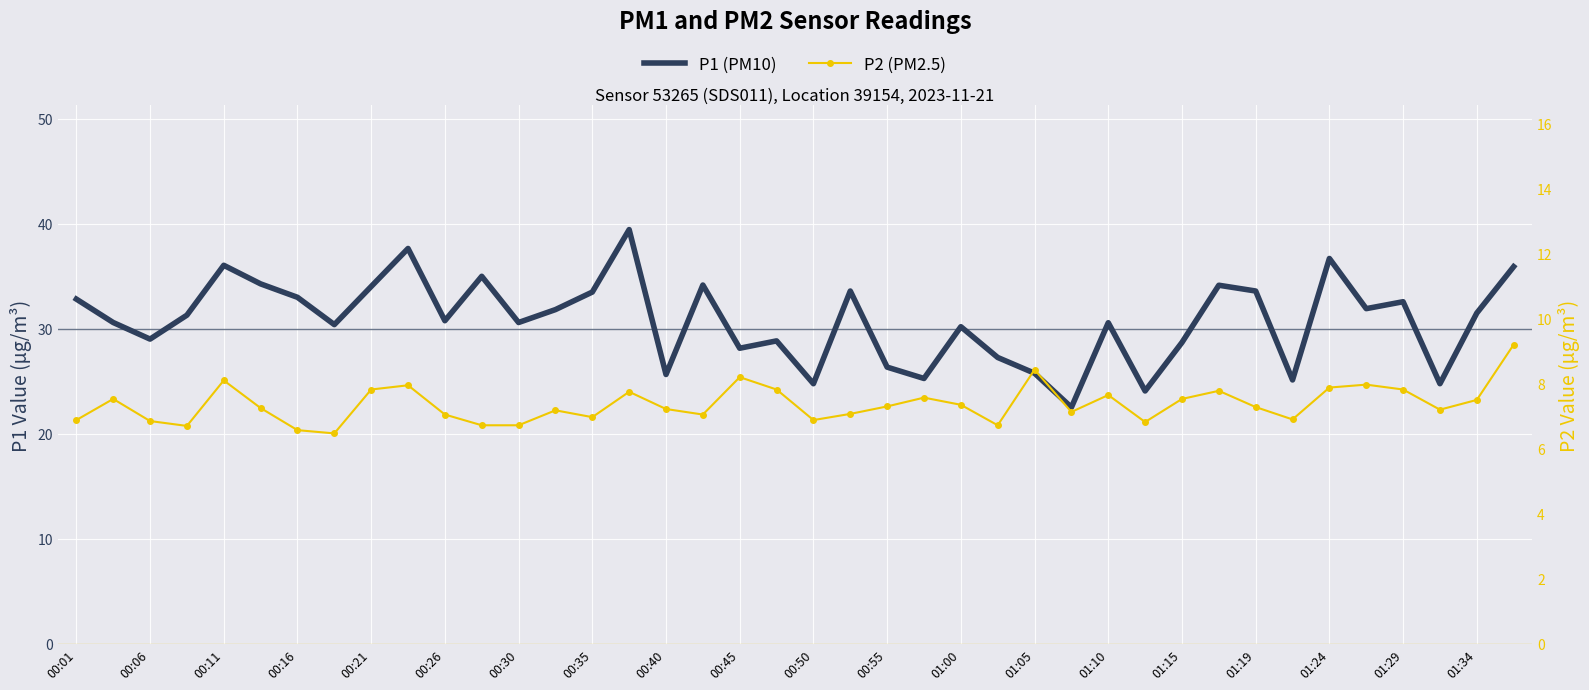

Is this an area chart (filled region under the line)?

No